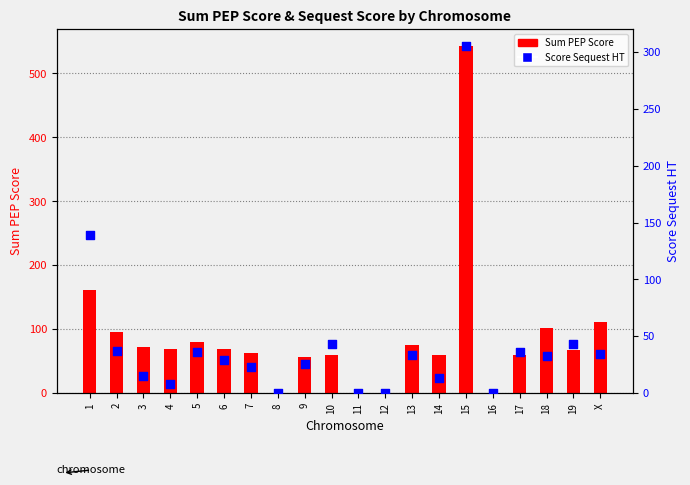

Which series contains the highest Y value?

Sum PEP Score